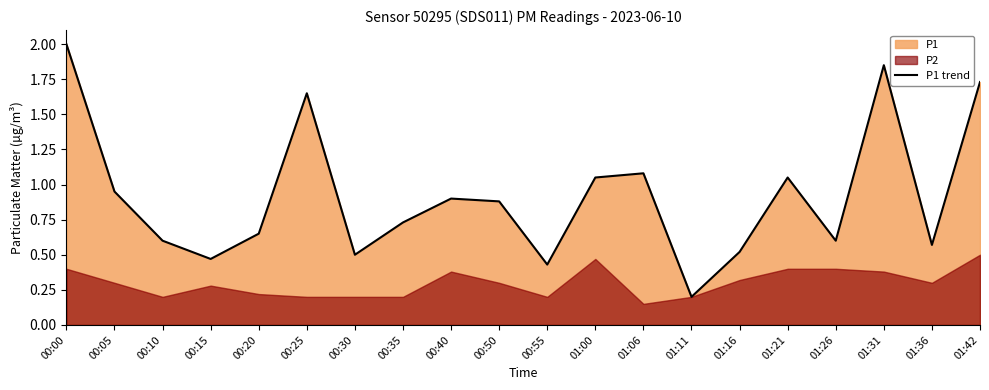

Reading right to left, list all the values displayed in this chart.

1.7	0.6	1.9	0.6	1.1	0.5	0.2	1.1	1.1	0.4	0.9	0.9	0.7	0.5	1.6	0.7	0.5	0.6	0.9	2.0